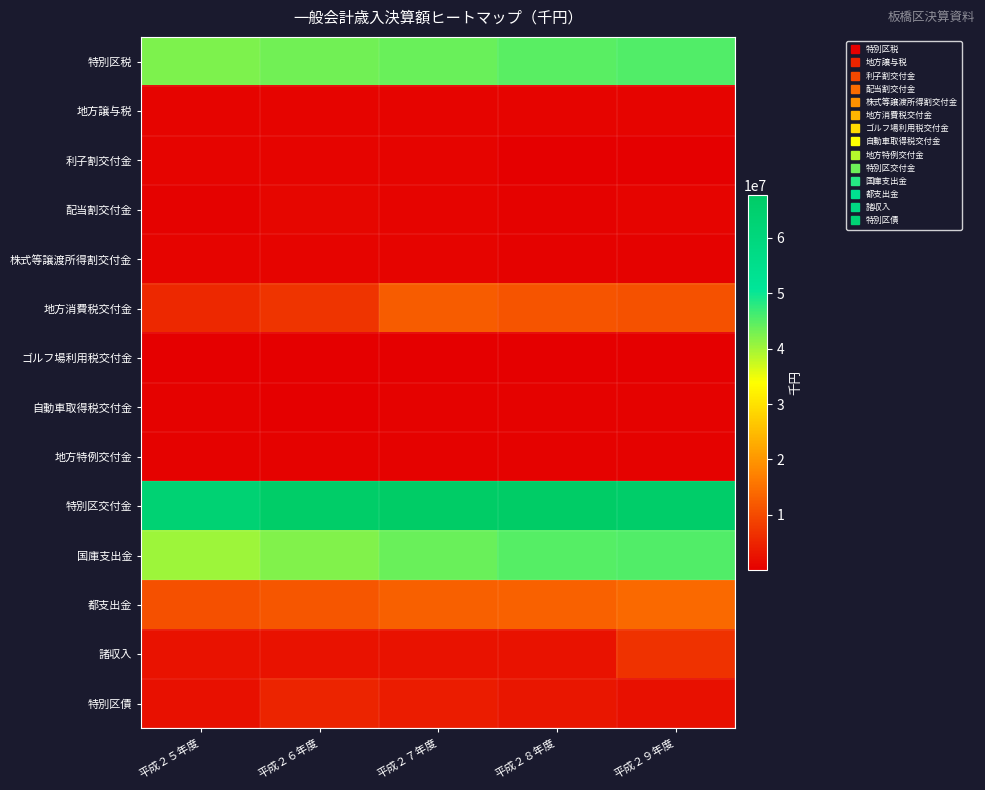

Which series changed the most between 平成２７年度 and 平成２８年度?

国庫支出金